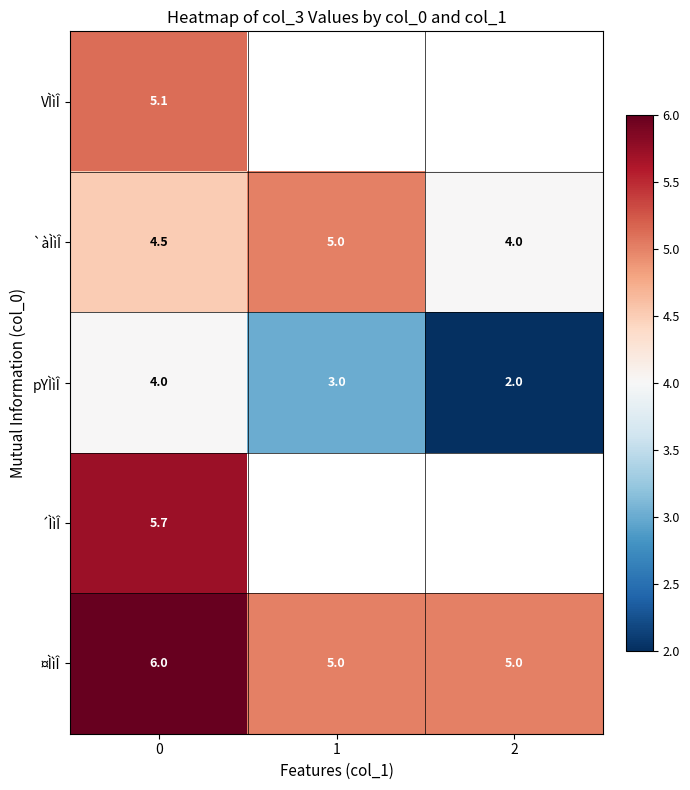

Is it true that `àÌìÎ equals 2.8 at 0?

False